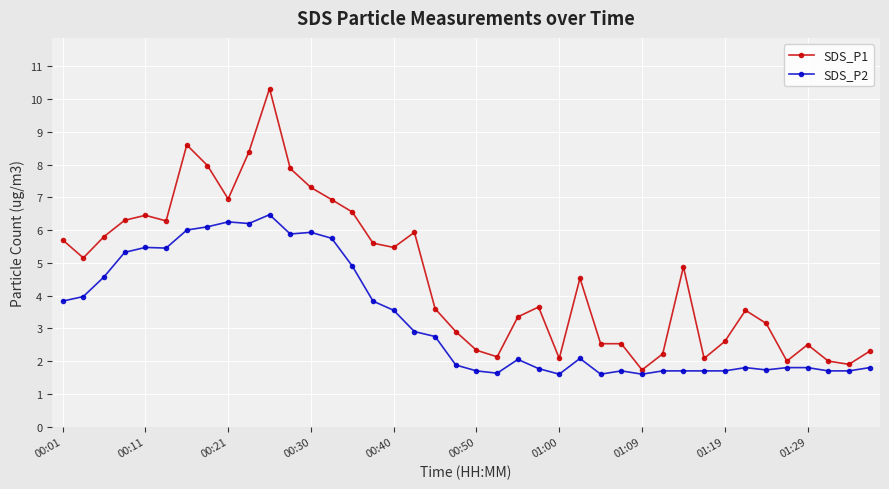

Does the chart display data point markers on the line(s)?

Yes